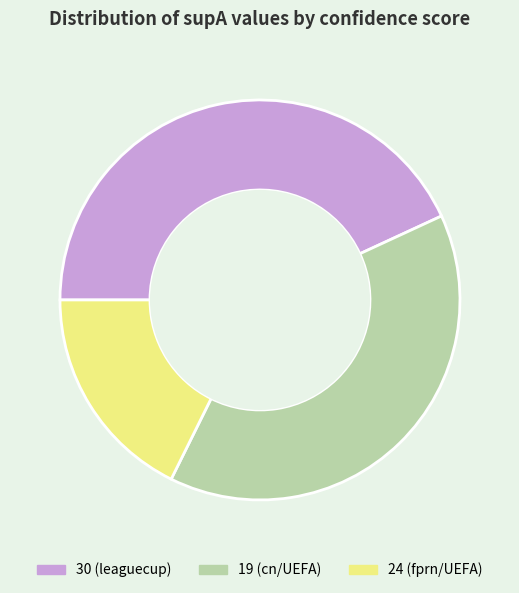

Approximately how many times larger is the value at 24 (fprn/UEFA) compared to 19 (cn/UEFA)?

0.5